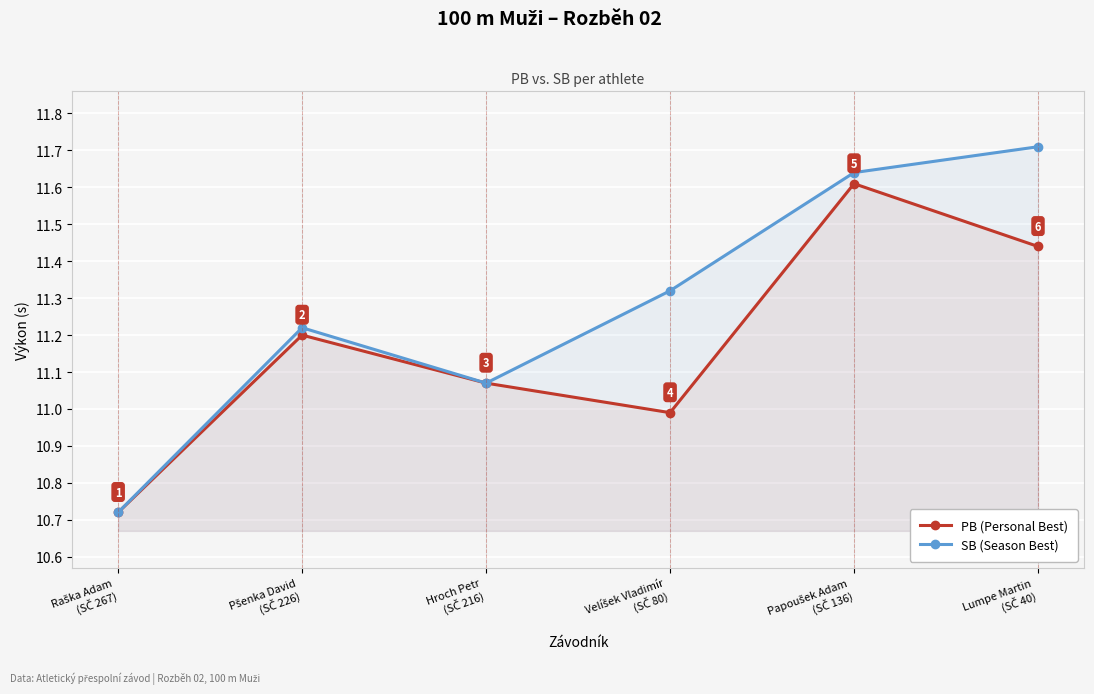

At which label does PB (Personal Best) first exceed 11?

Pšenka David
(SČ 226)